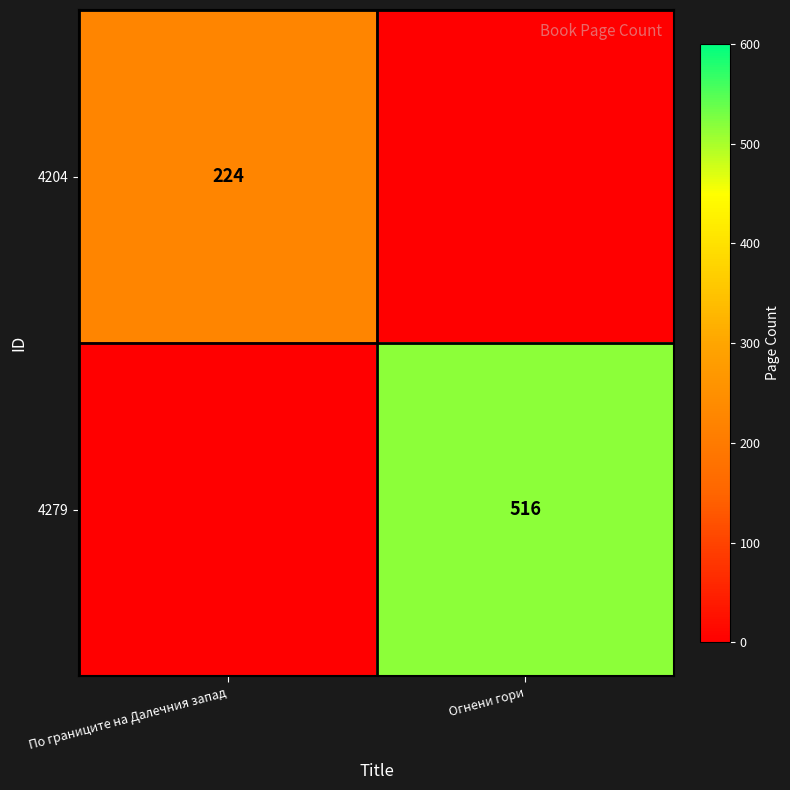

The 4204 series shows 224 at По границите на Далечния запад. True or false?

True